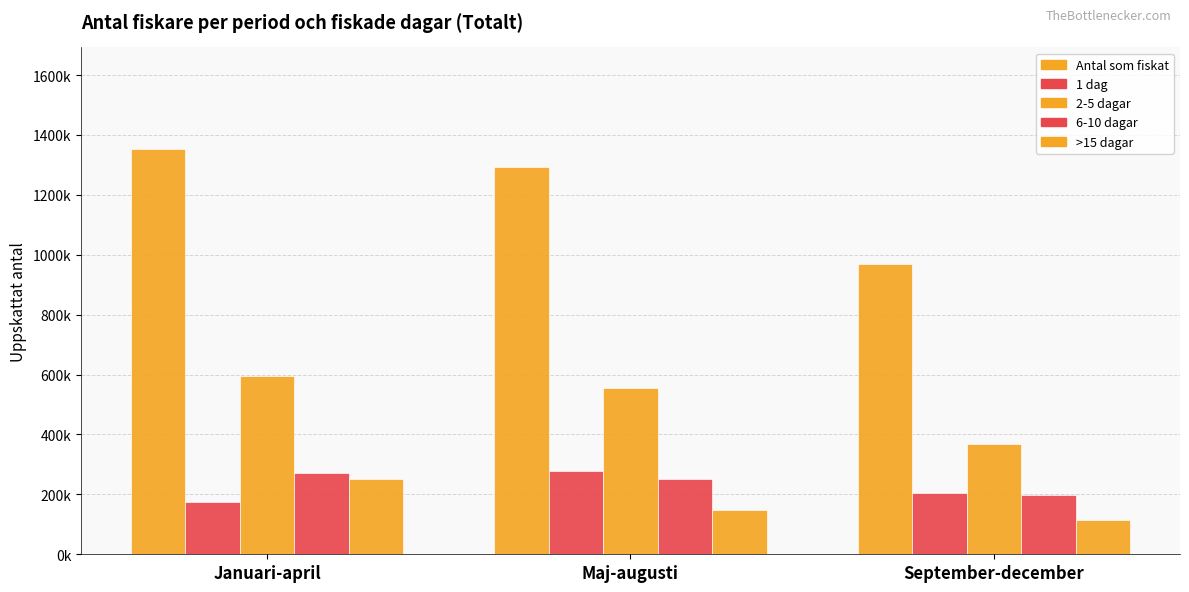

Are the bars grouped side by side (vs. stacked)?

Yes